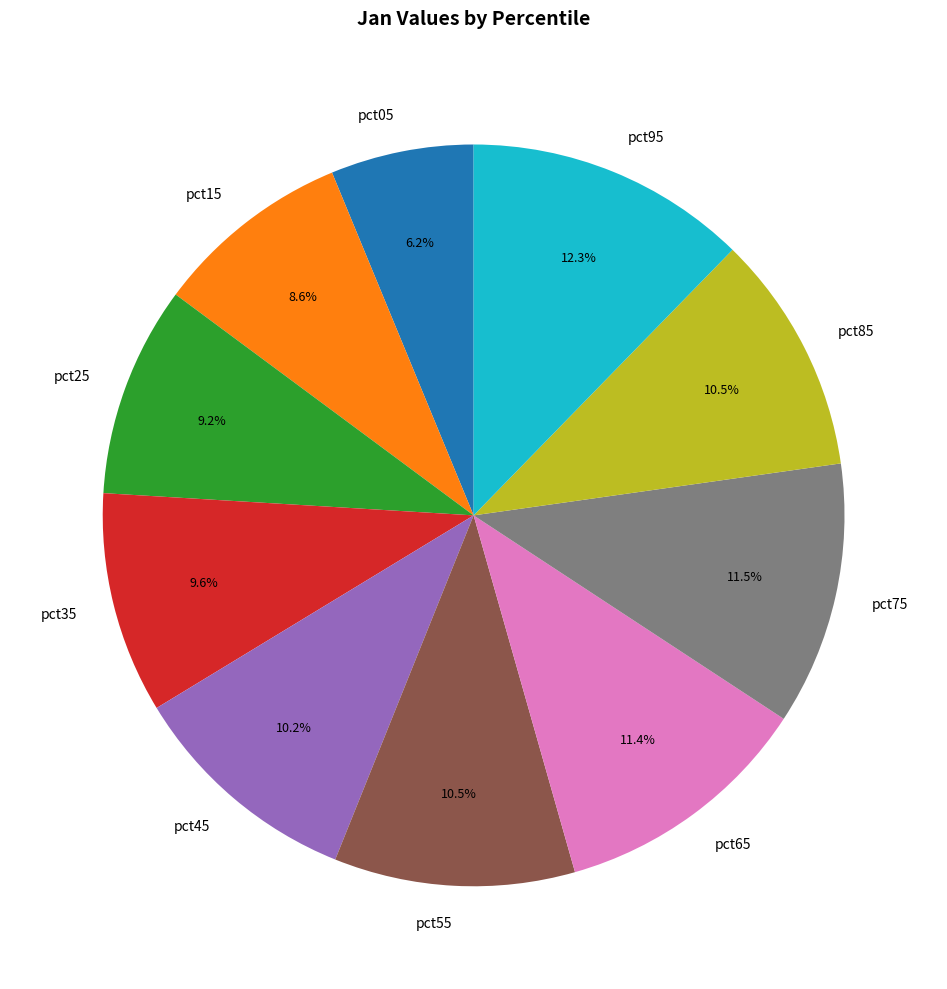

Which slice is the smallest?

pct05